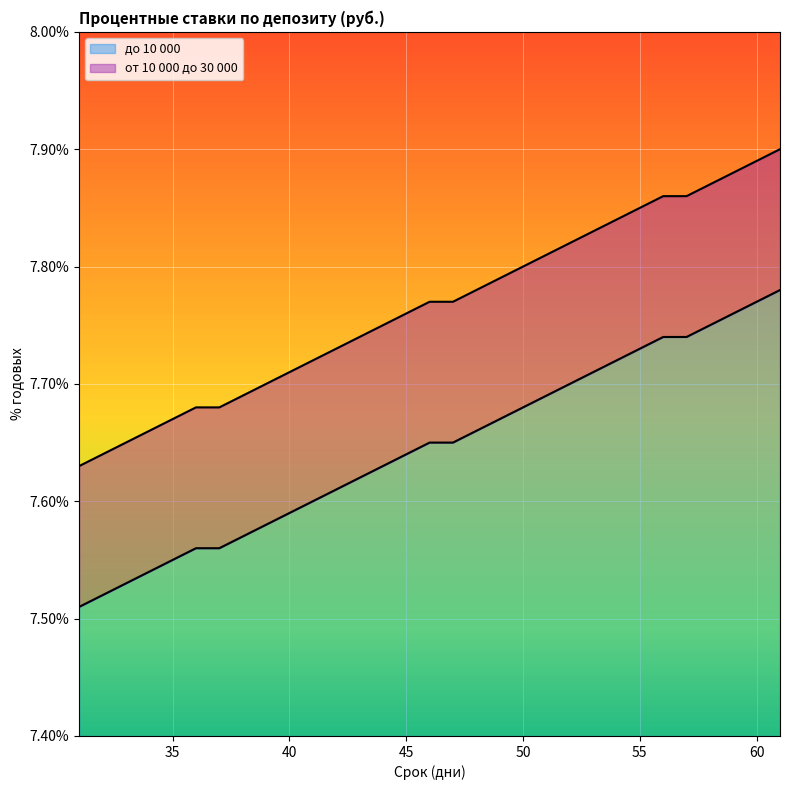

At which category does the chart reach its minimum across all series?

31